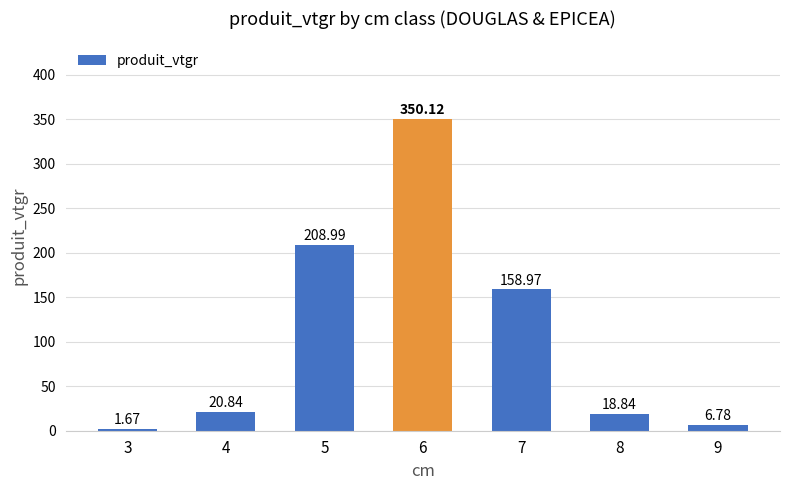

What is the sum of all values?

766.2